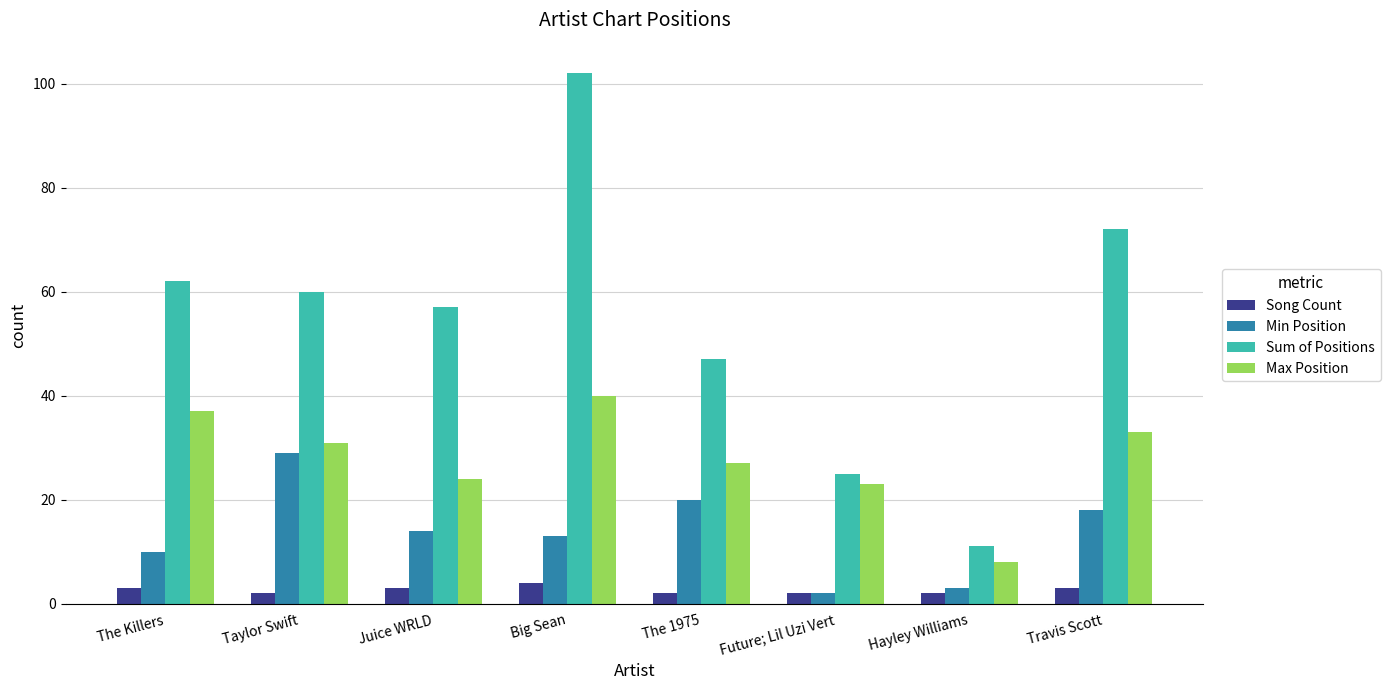

Reading left to right, list all the values displayed in this chart.

Song Count: 3	2	3	4	2	2	2	3
Min Position: 10	29	14	13	20	2	3	18
Sum of Positions: 62	60	57	102	47	25	11	72
Max Position: 37	31	24	40	27	23	8	33